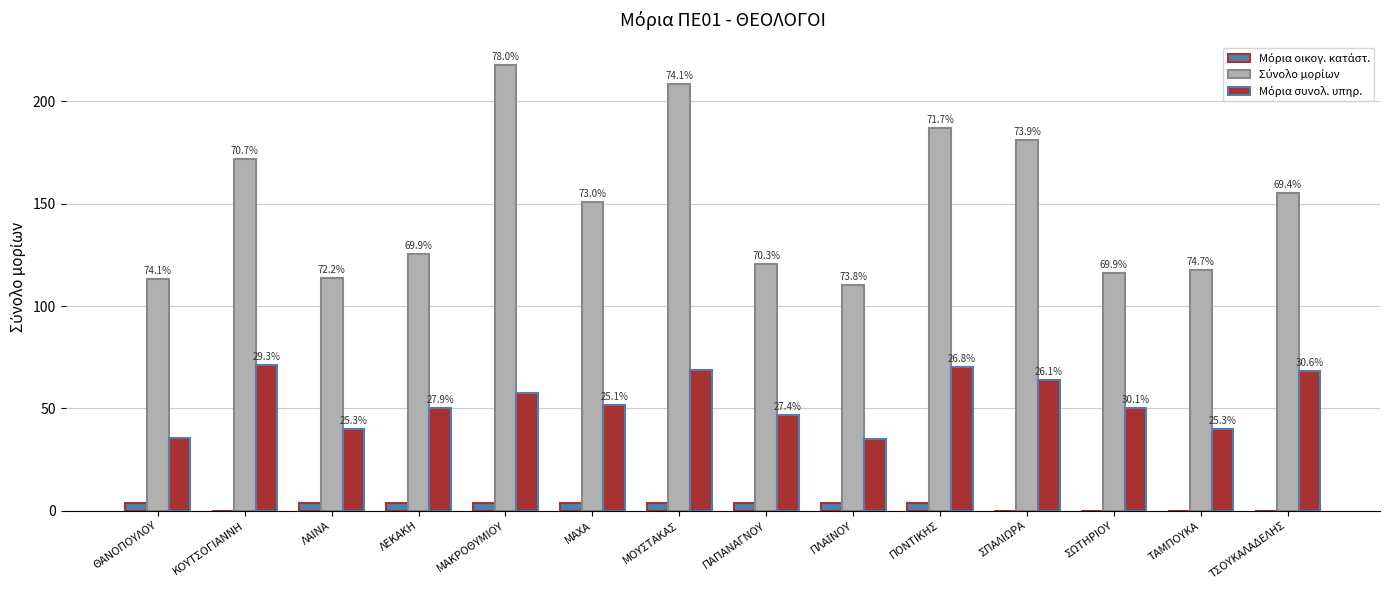

At which label is Μόρια συνολ. υπηρ. closest to 53?

ΜΑΧΑ